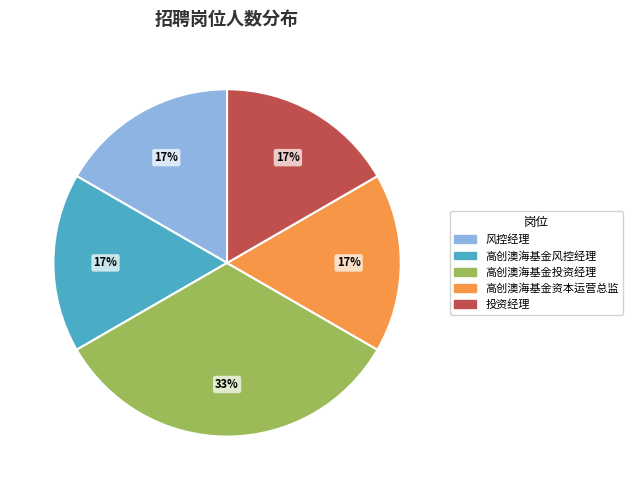

What is the largest slice in the pie chart?

高创澳海基金投资经理